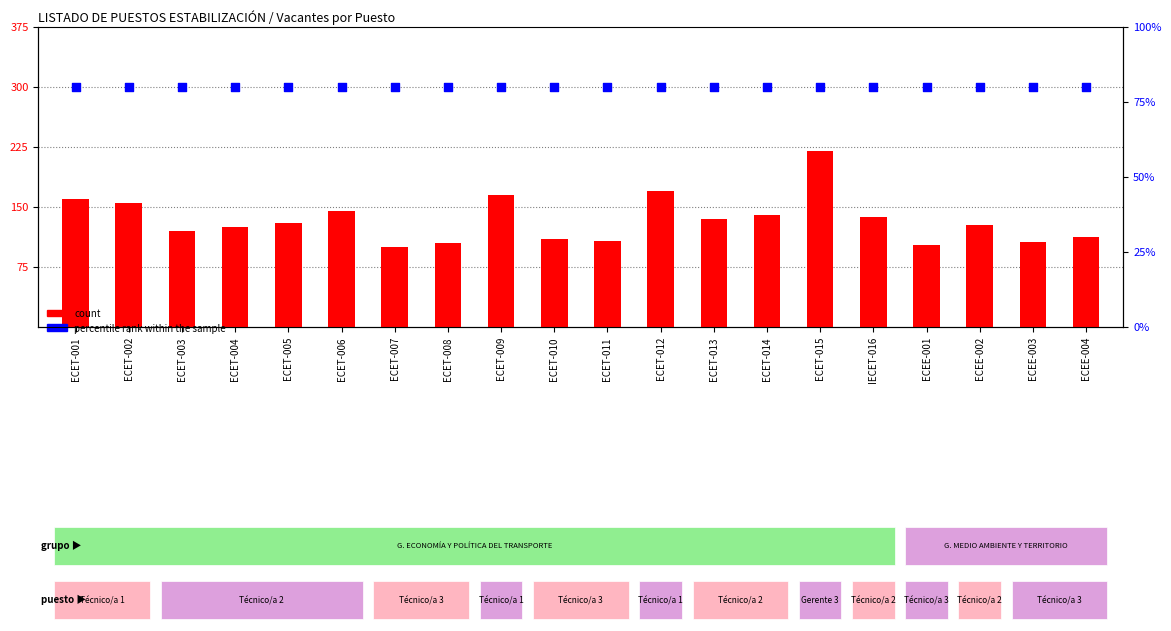

Is the value of percentile rank within the sample at ECET-001 greater than the value of count at ECET-010?

No